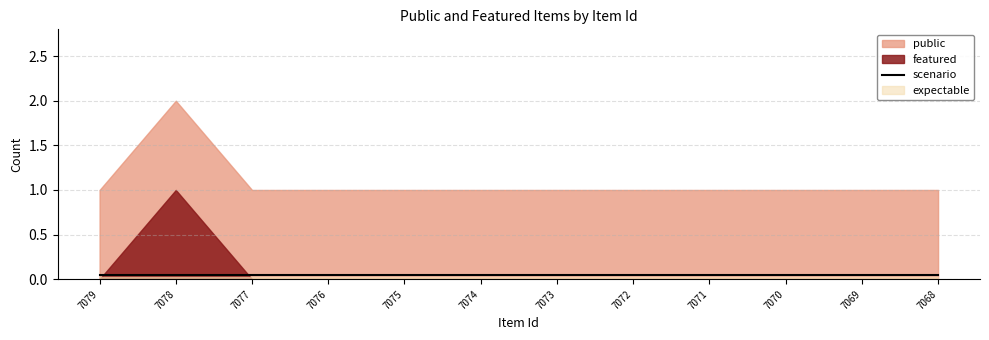

Between 7075 and 7074, which is larger?

7075